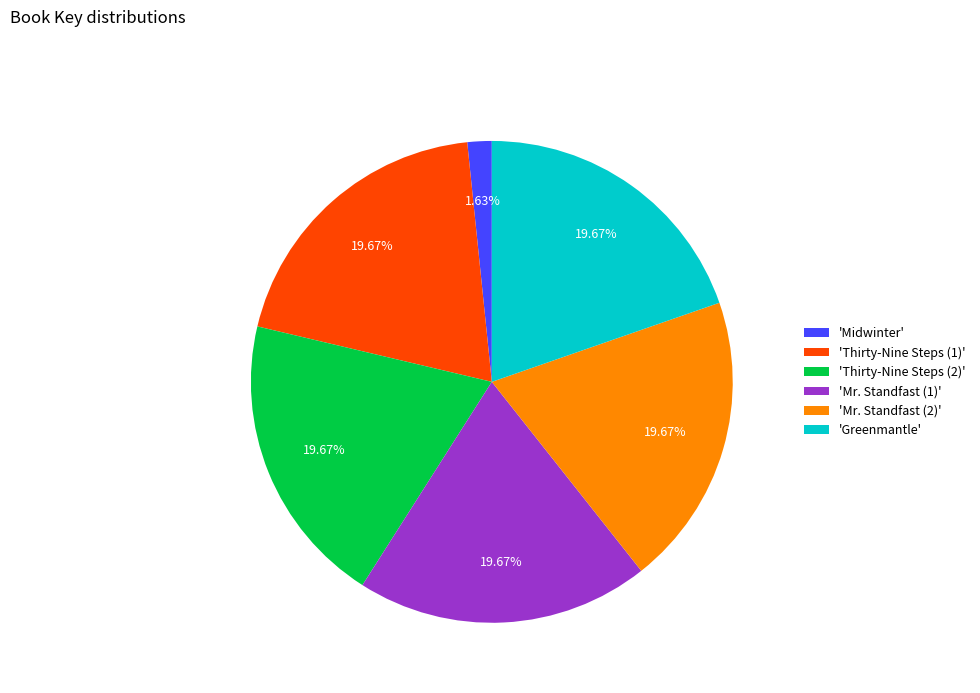

Between 'Thirty-Nine Steps (1)' and 'Midwinter', which is larger?

'Thirty-Nine Steps (1)'